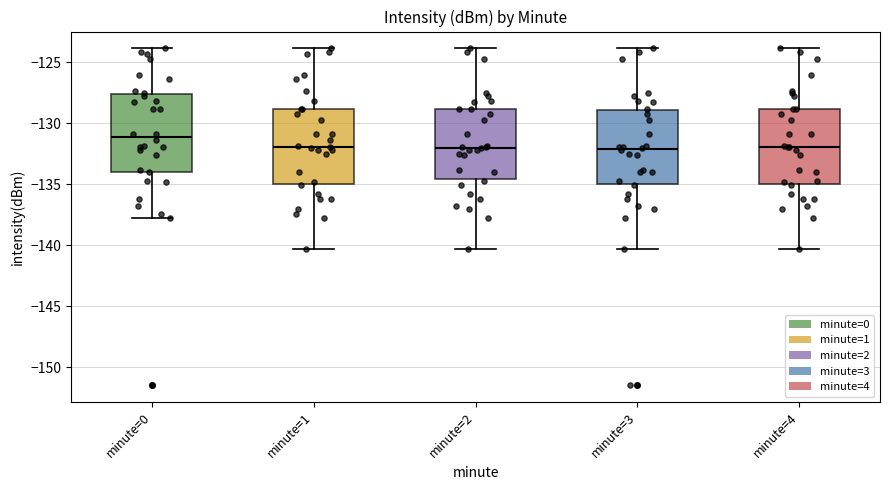

Which box has the highest median line?

minute=0